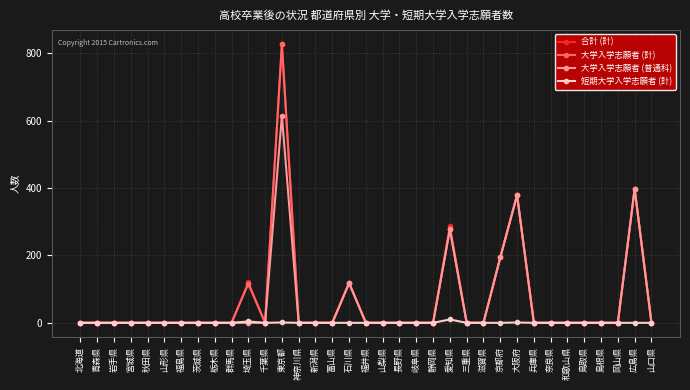

What position from the left is 京都府?

26